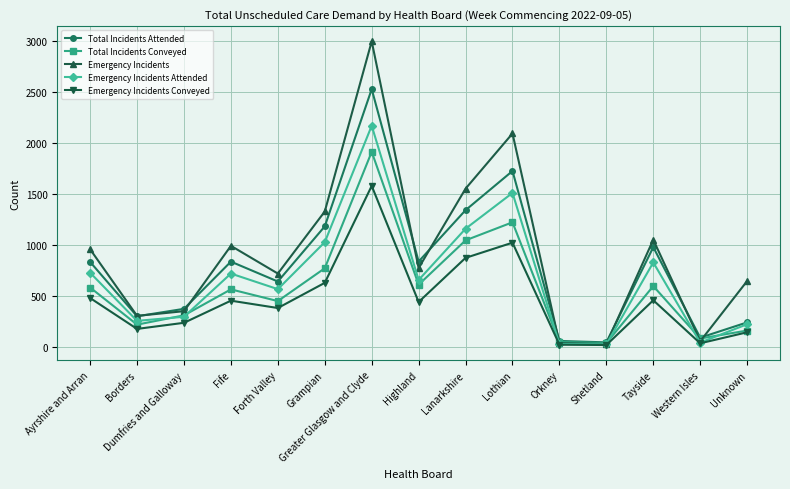

Which series changed the most between Grampian and Greater Glasgow and Clyde?

Emergency Incidents